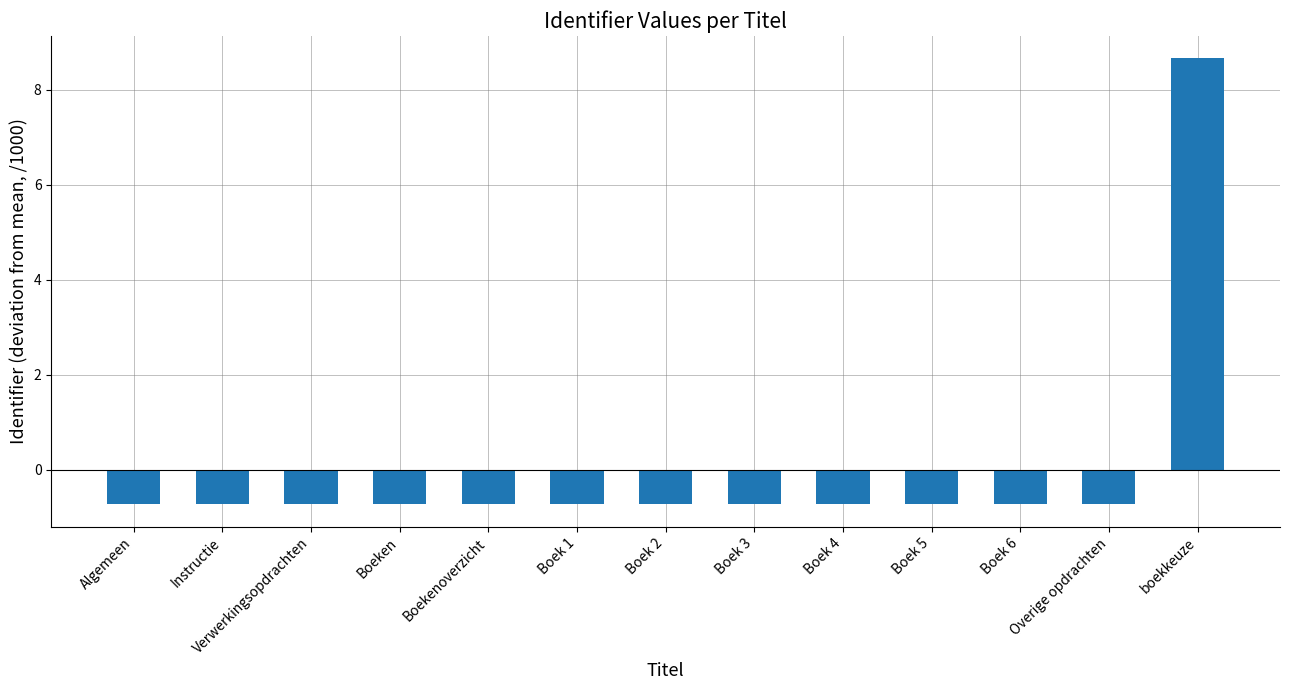

What is the sum of the values at Boek 5 and Boeken?

-1.4